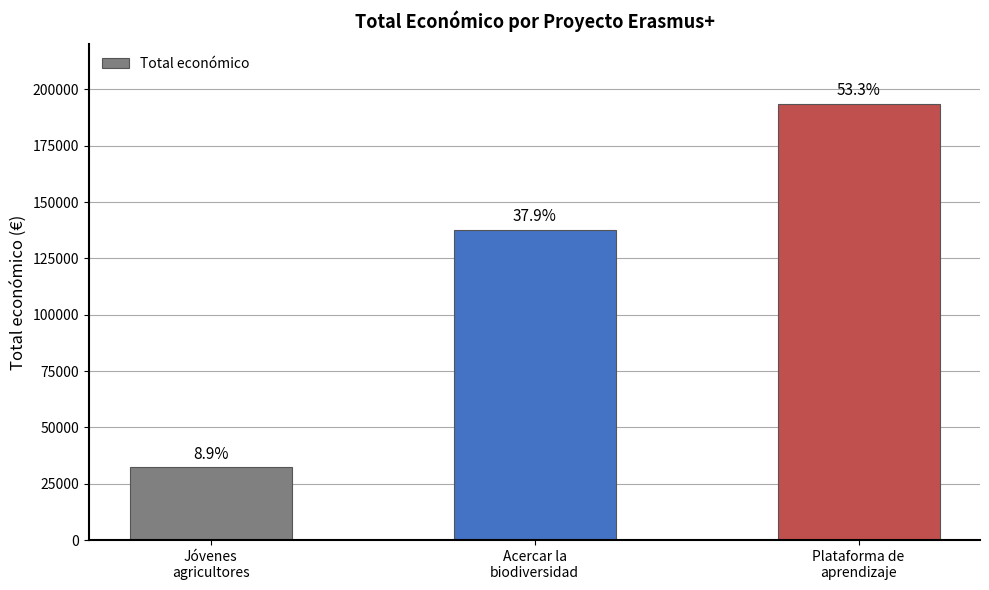

Are the bars grouped side by side (vs. stacked)?

No